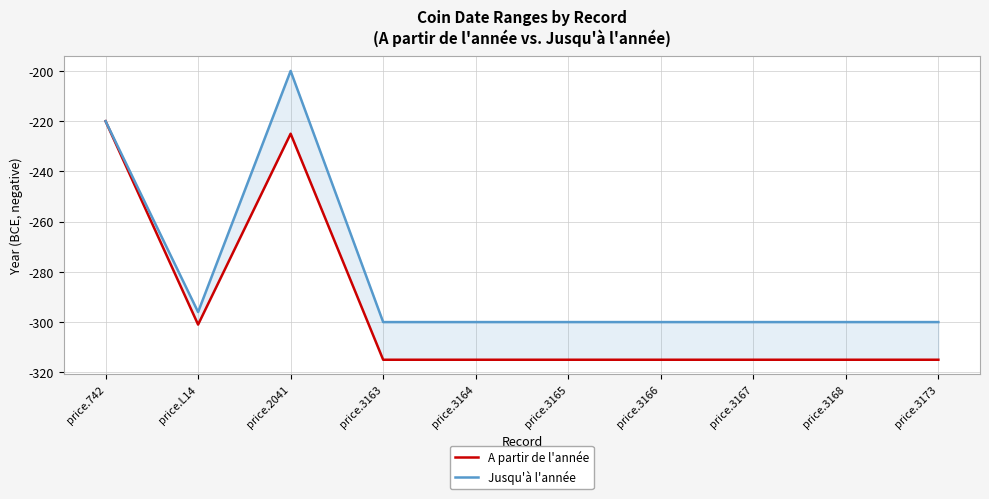

True or false: Jusqu'à l'année and A partir de l'année intersect in this chart.

False